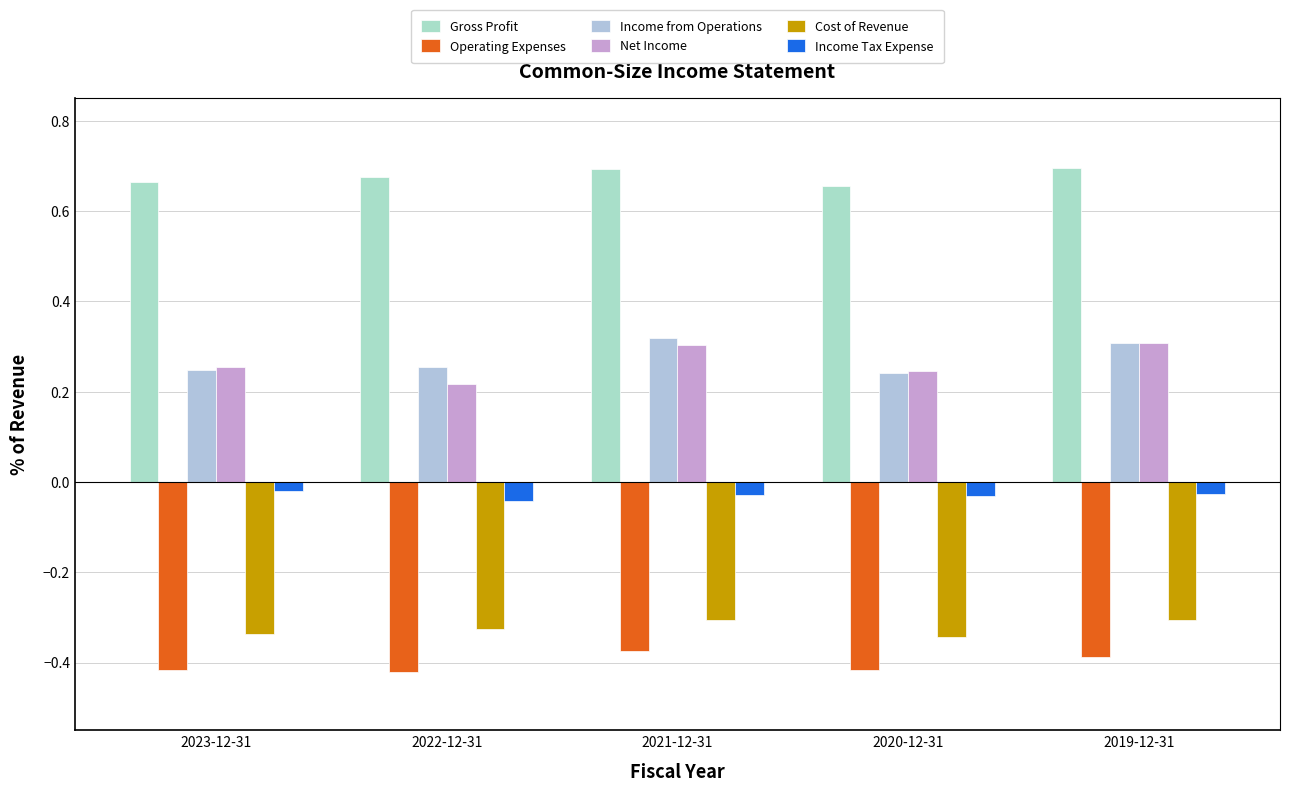

Which series has the largest total across all categories?

Gross Profit